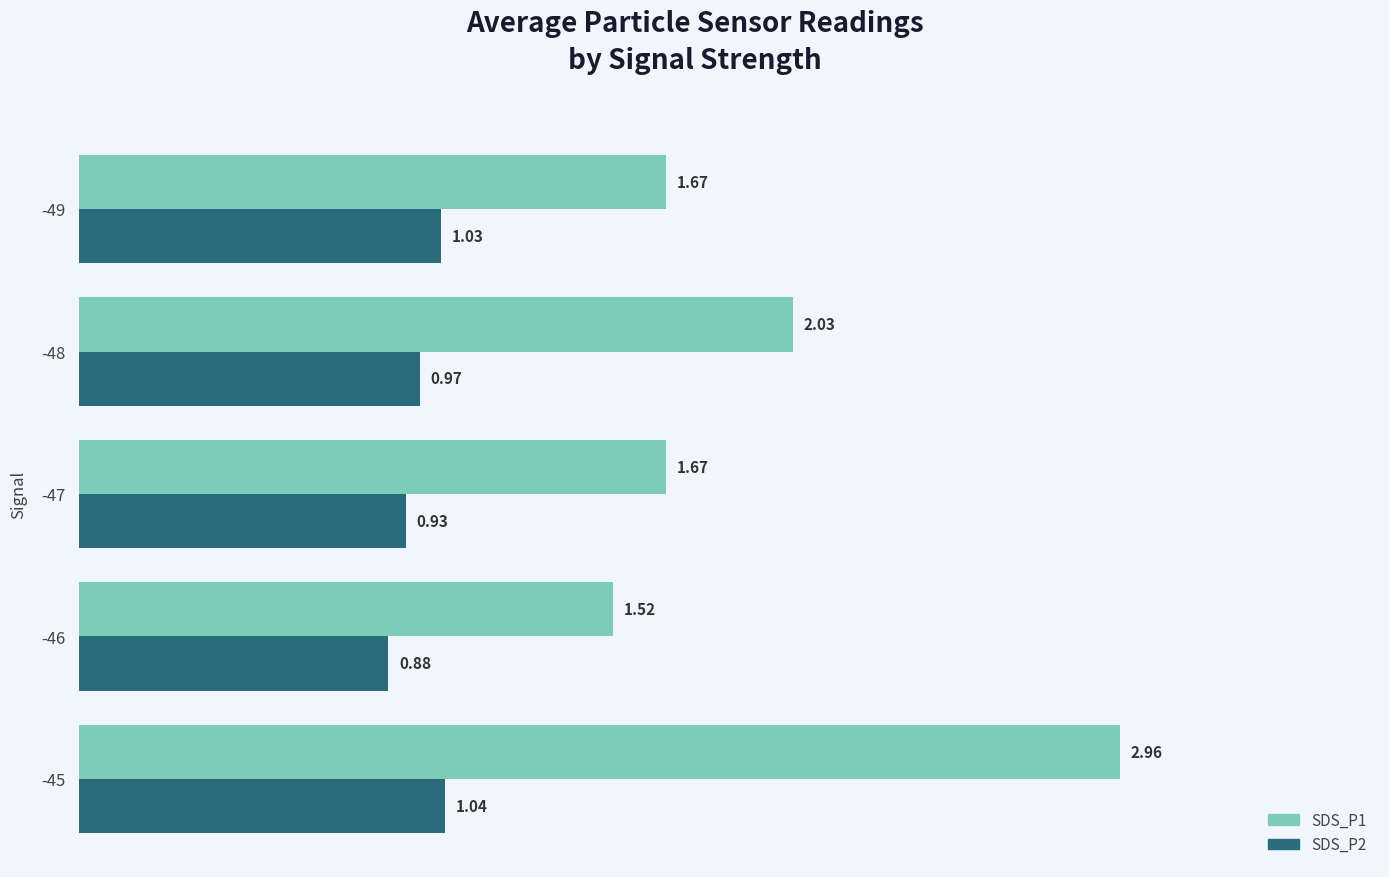

What is the difference between the maximum and minimum values in the SDS_P1 series?

1.4